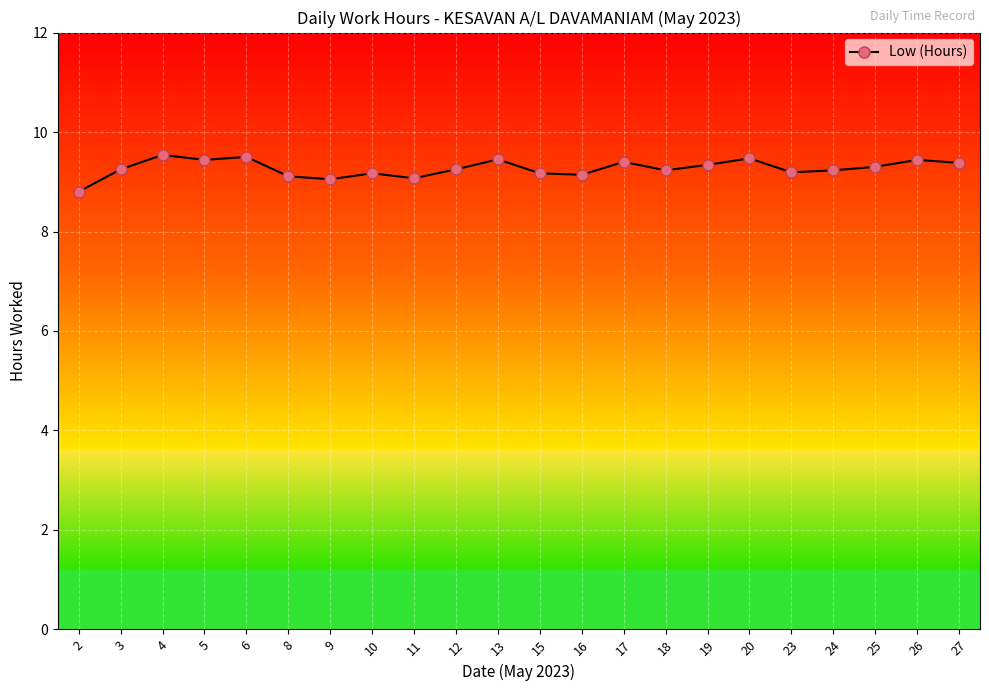

True or false: the data shows 9.4 at 17.

True